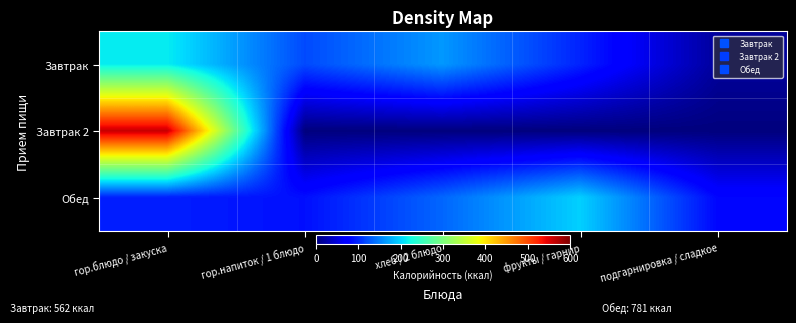

Reading left to right, extract all data points from this chart.

Завтрак: гор.блюдо / закуска=215	гор.напиток / 1 блюдо=119	хлеб / 2 блюдо=165	фрукты / гарнир=96	подгарнировка / сладкое=16
Завтрак 2: гор.блюдо / закуска=562	гор.напиток / 1 блюдо=0	хлеб / 2 блюдо=0	фрукты / гарнир=0	подгарнировка / сладкое=0
Обед: гор.блюдо / закуска=93	гор.напиток / 1 блюдо=84	хлеб / 2 блюдо=136	фрукты / гарнир=198	подгарнировка / сладкое=78